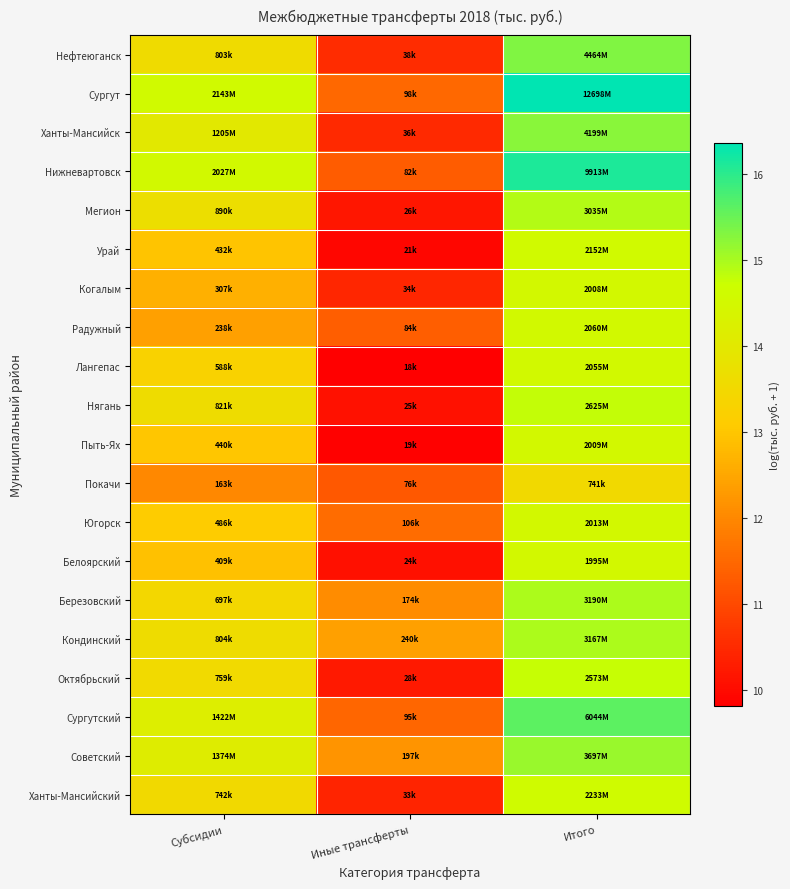

What is the total value across all series at Итого?

298.0